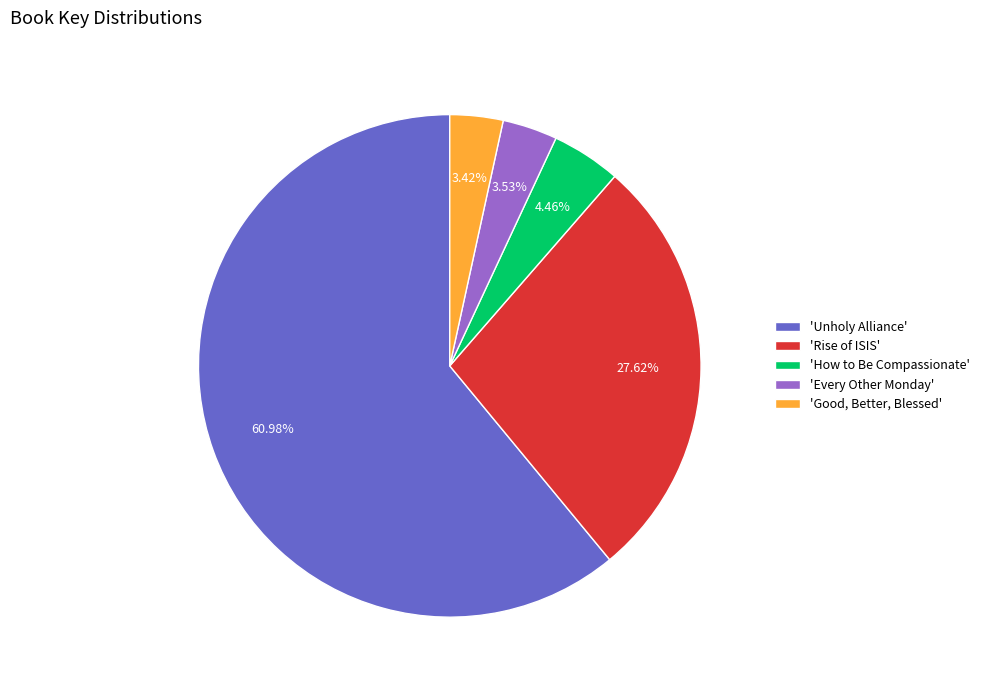

Is the sum of 'How to Be Compassionate' and 'Unholy Alliance' greater than half?

Yes